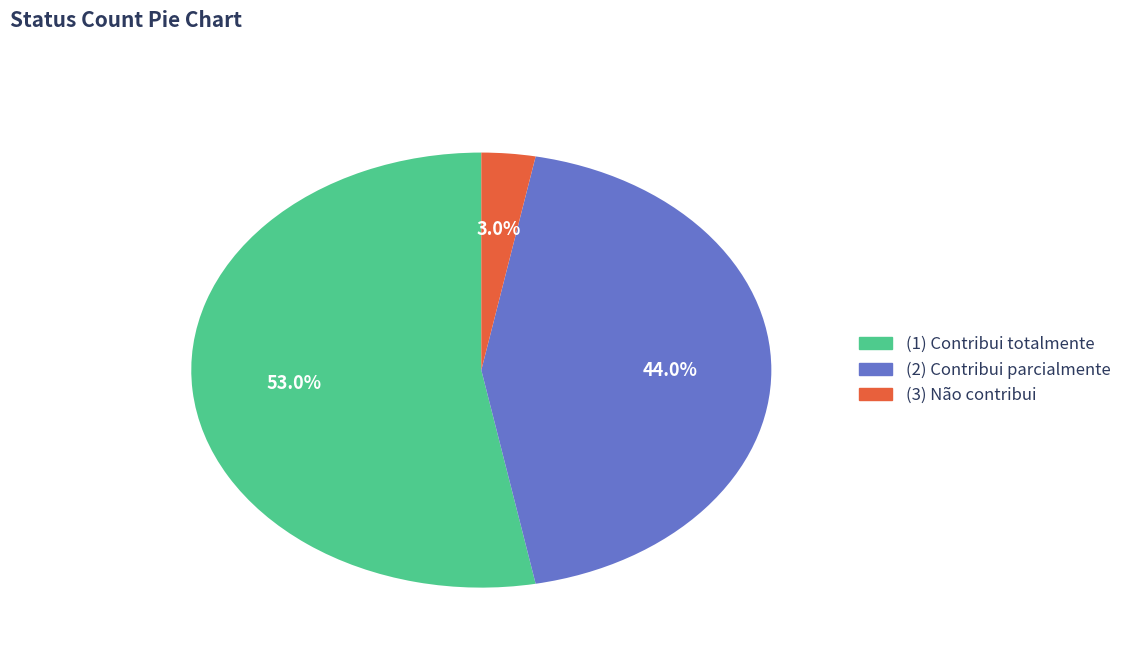

What percentage is the (3) Não contribui slice, to the nearest percent?

3%